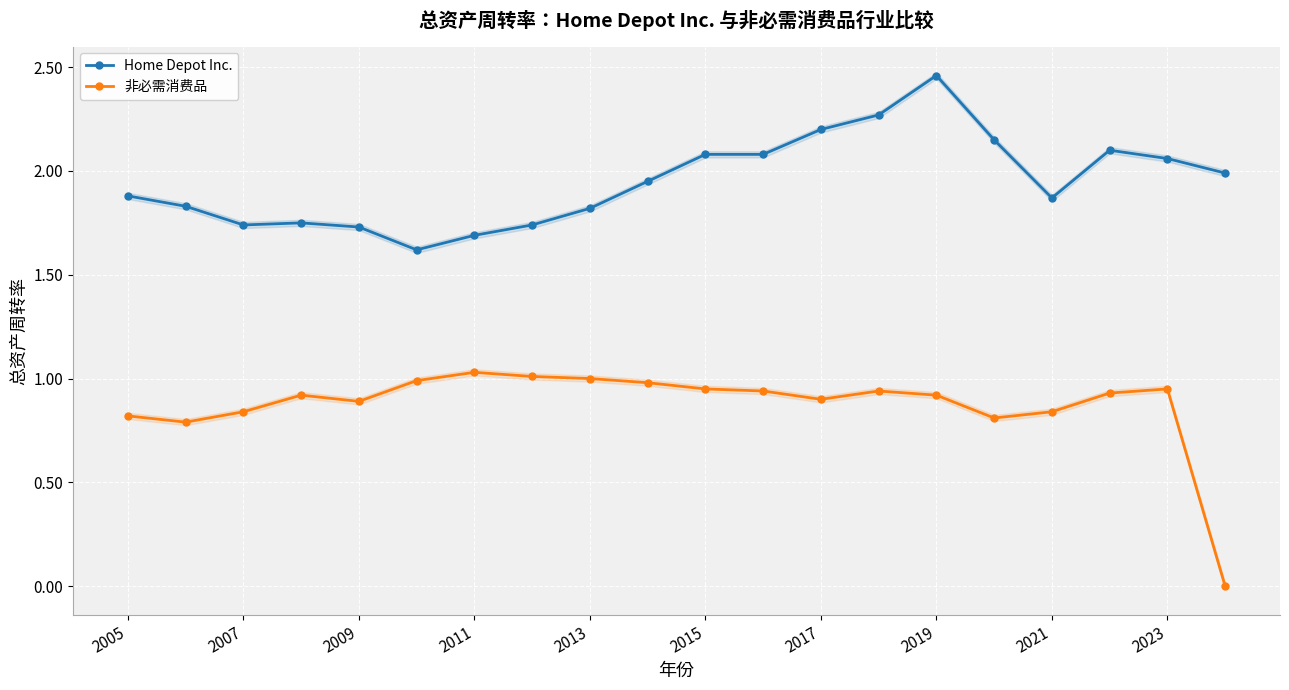

Rank the series by their average value, from highest to lowest.

Home Depot Inc., 非必需消费品